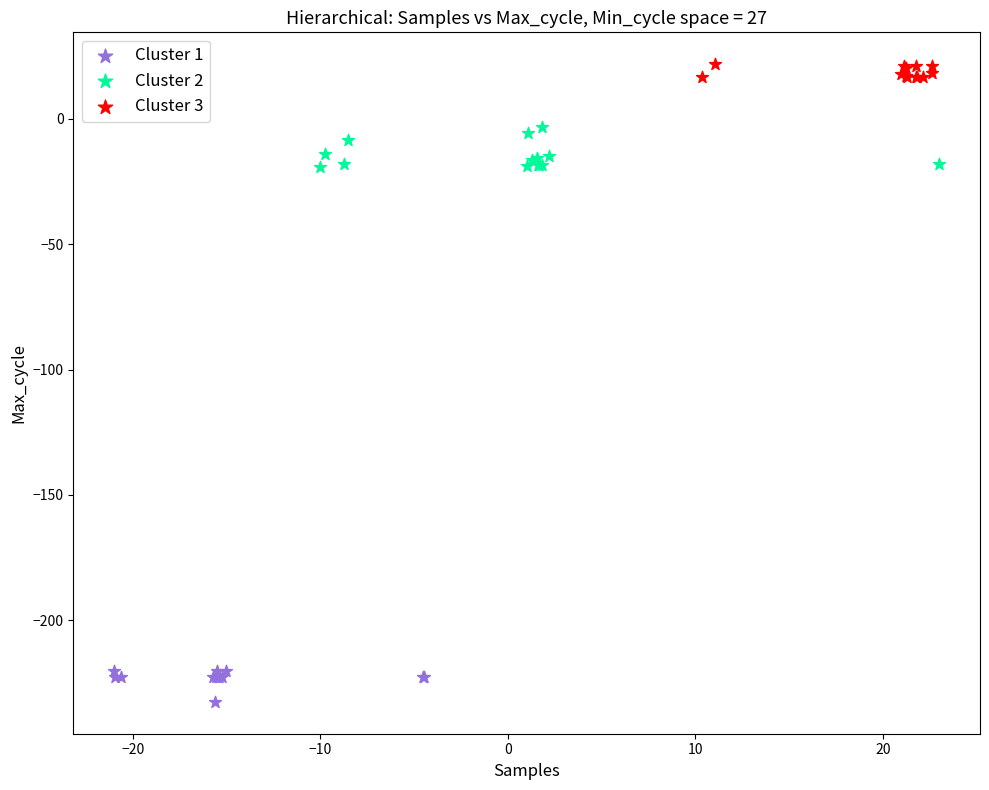

Which series contains the lowest Y value?

Cluster 1